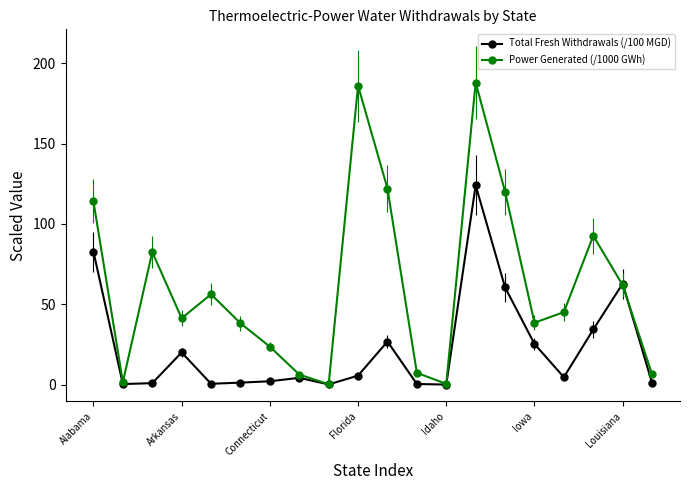

After their last crossing, which series has the higher values: Power Generated (/1000 GWh) or Total Fresh Withdrawals (/100 MGD)?

Power Generated (/1000 GWh)